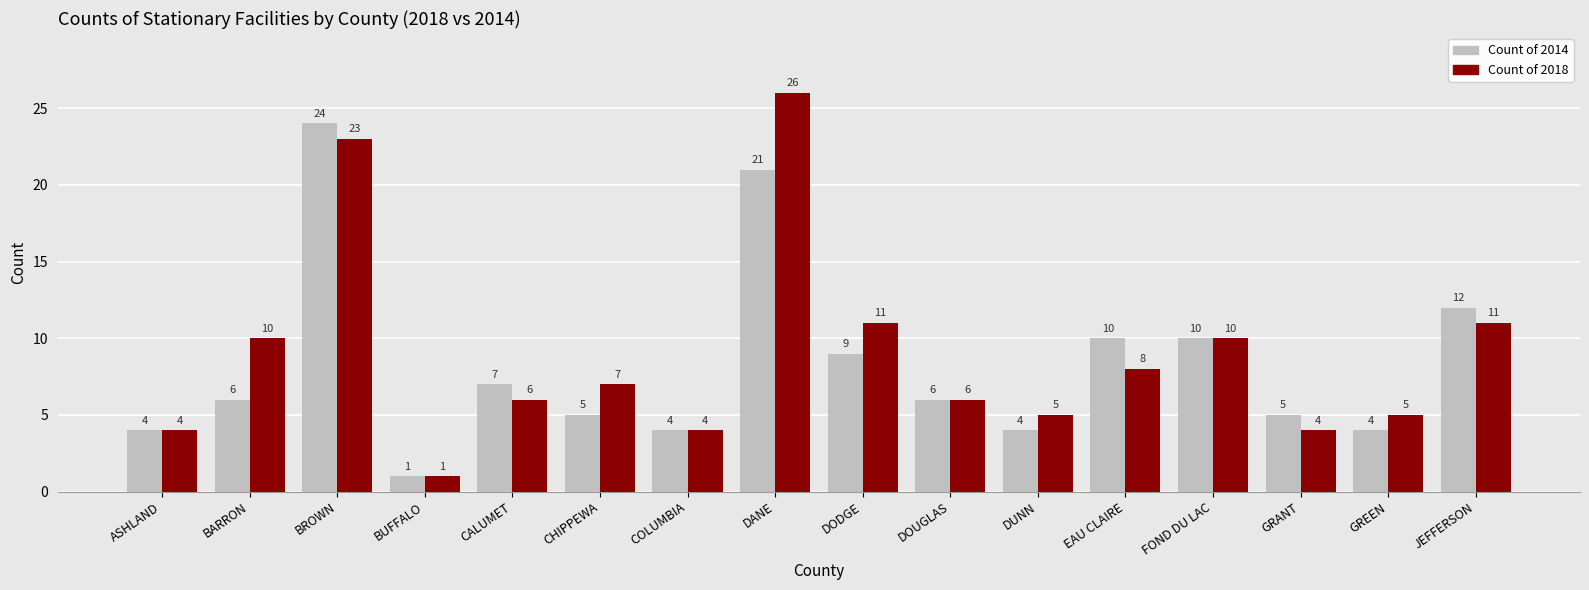

List the series in order of their overall mean, lowest first.

Count of 2014, Count of 2018